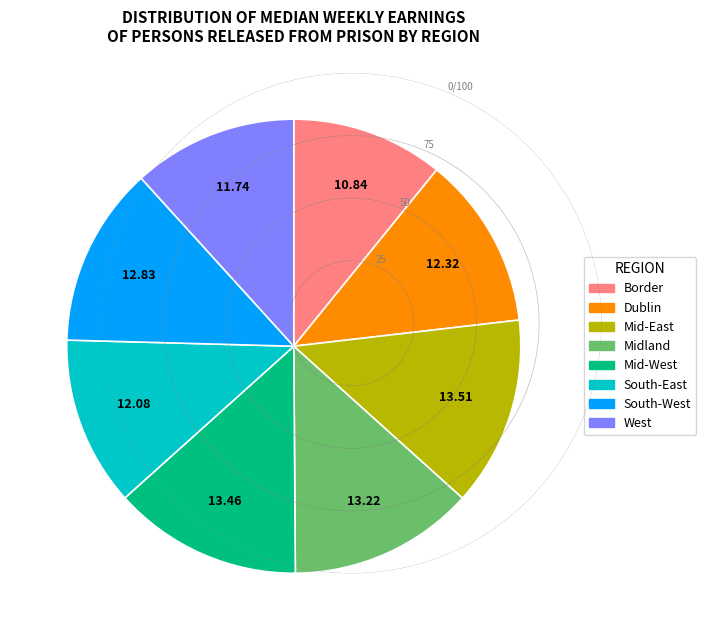

Is it true that South-West is 13% of the pie?

True